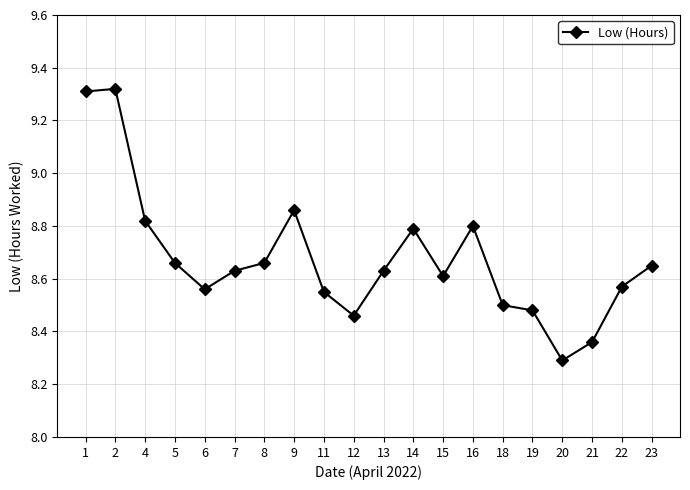

What is the ratio of the value at 18 to the value at 5?

1.0